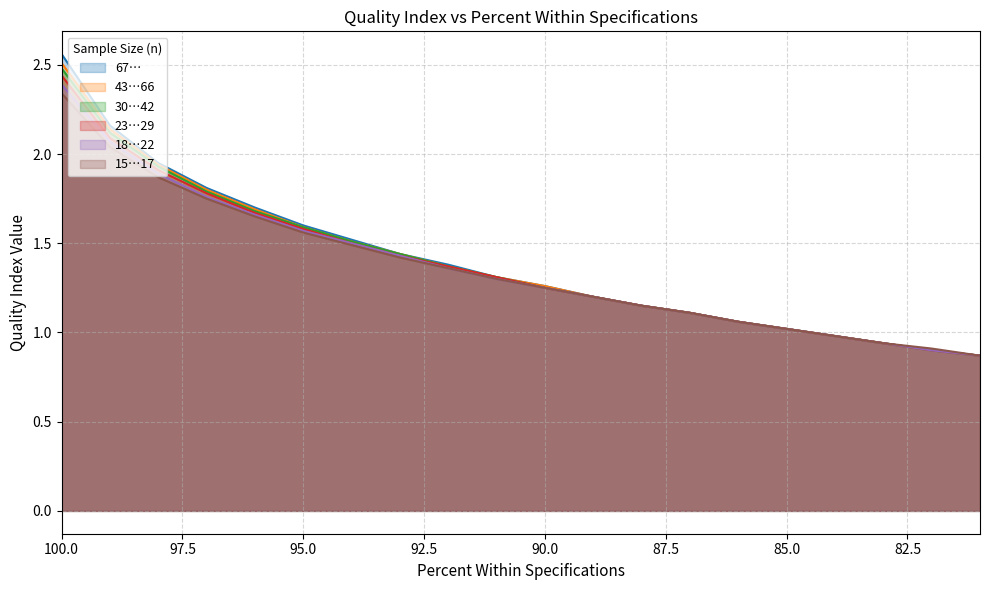

Does the chart have visible grid lines?

Yes